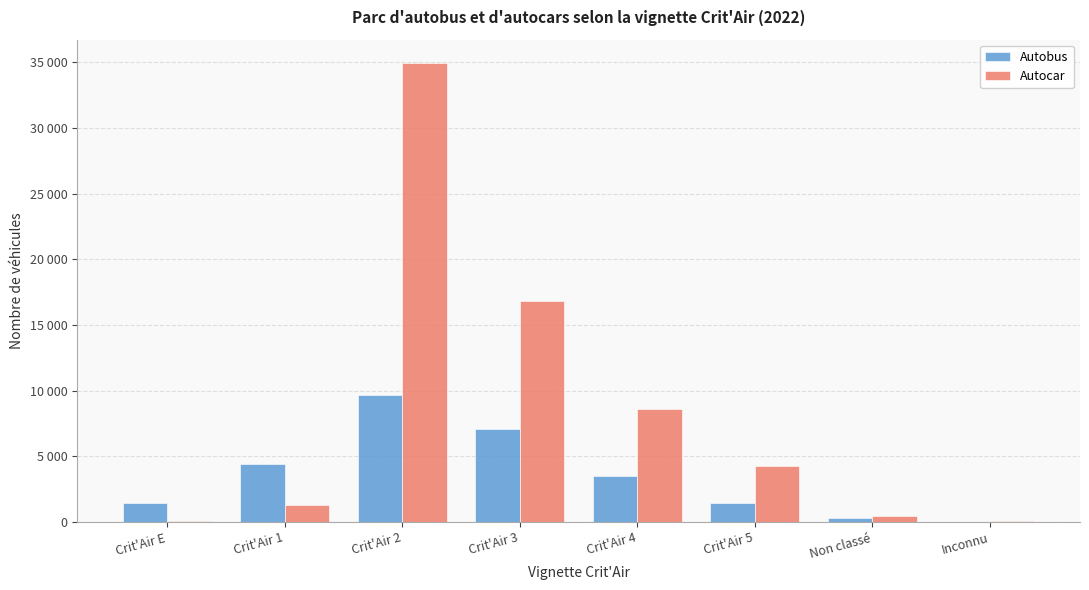

List the series in order of their overall mean, highest first.

Autocar, Autobus